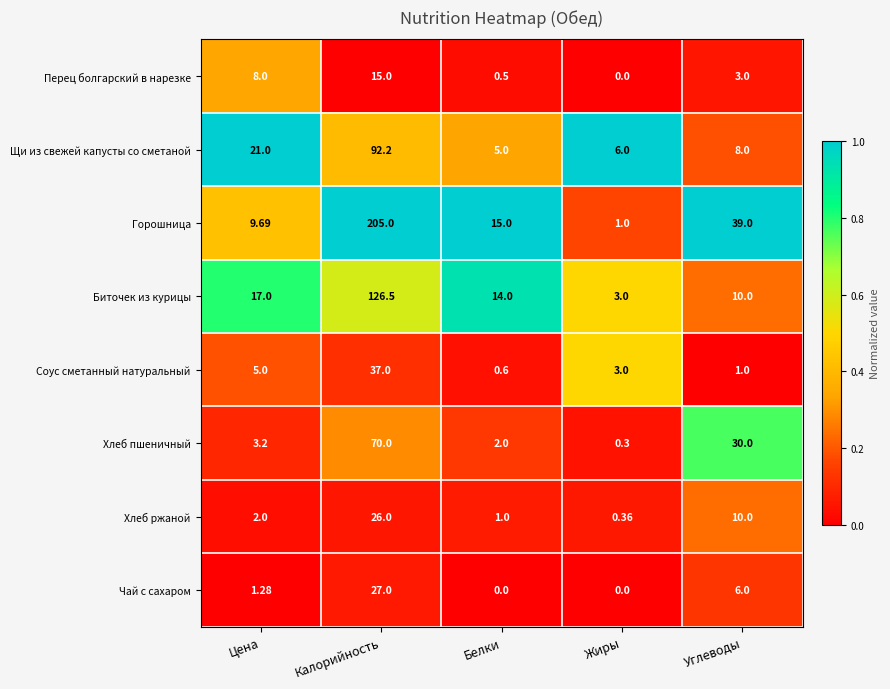

How many categories are shown in the chart?

5